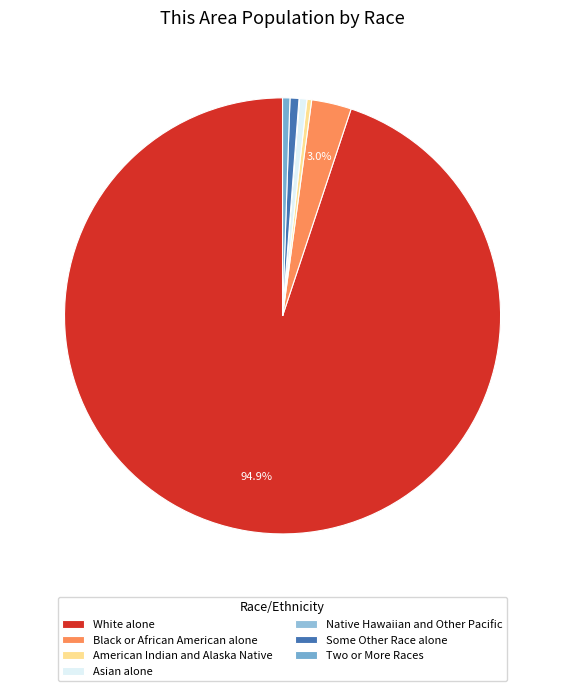

The Black or African American alone slice represents 1% of the pie. True or false?

False